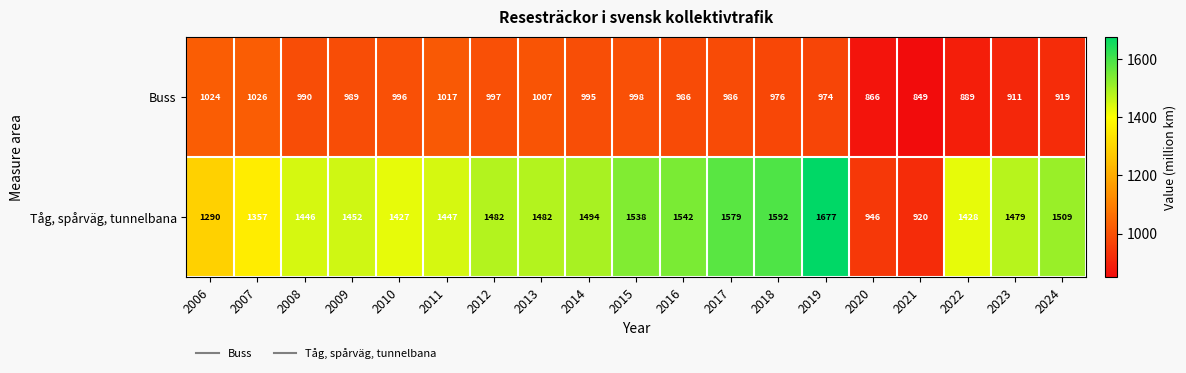

What is the difference between the maximum and minimum values in the Tåg, spårväg, tunnelbana series?

757